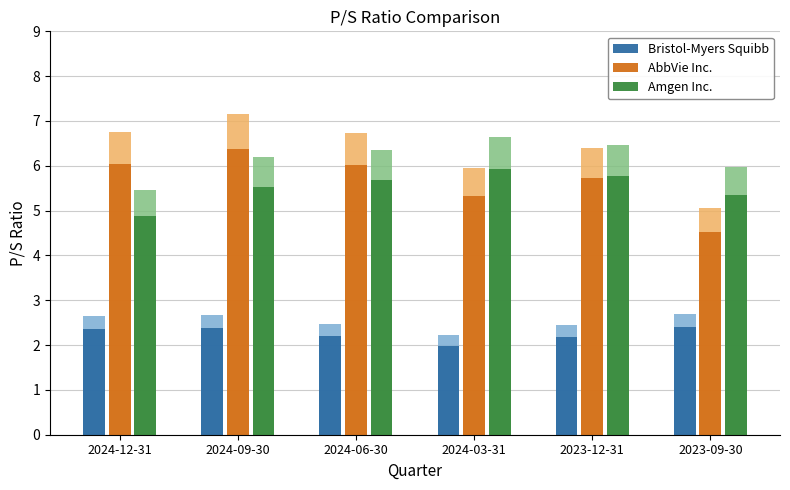

The AbbVie Inc. series shows 4.2 at 2024-12-31. True or false?

False